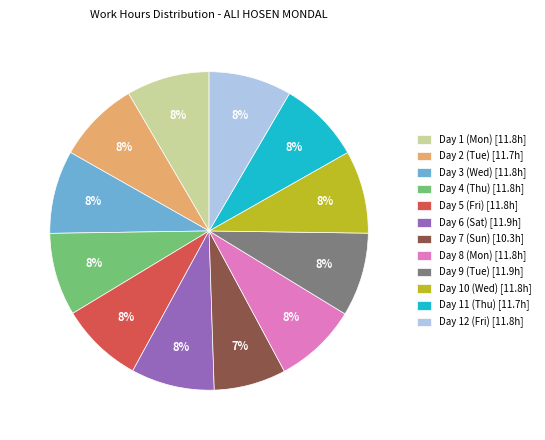

What percentage is the Day 6 (Sat) slice, to the nearest percent?

8%